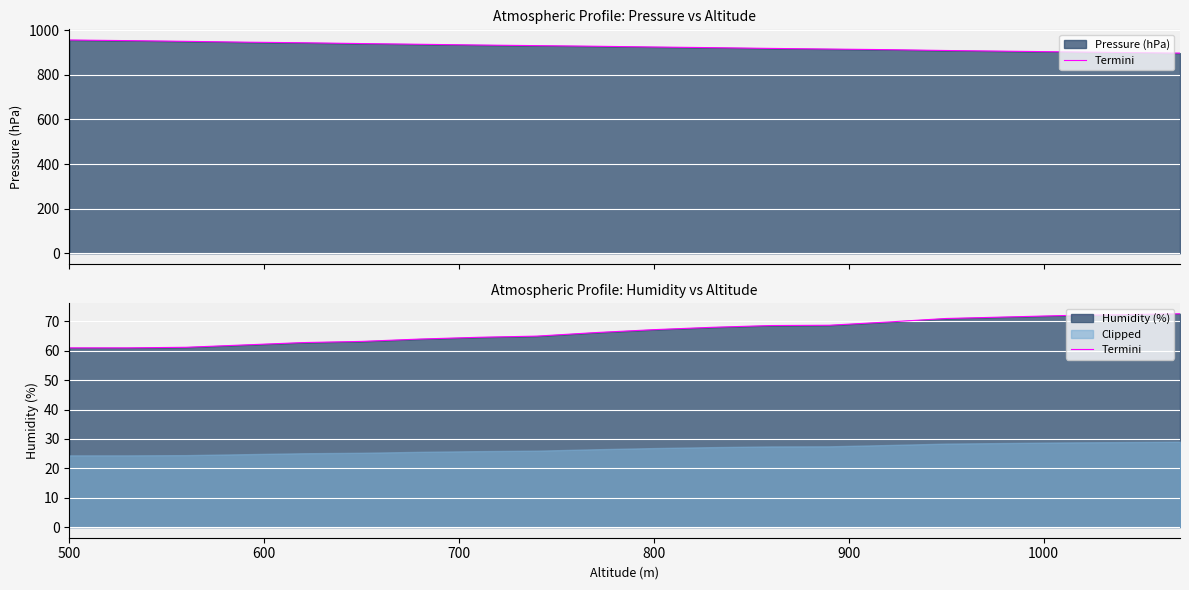

What is the difference between the maximum and minimum values?

11.6